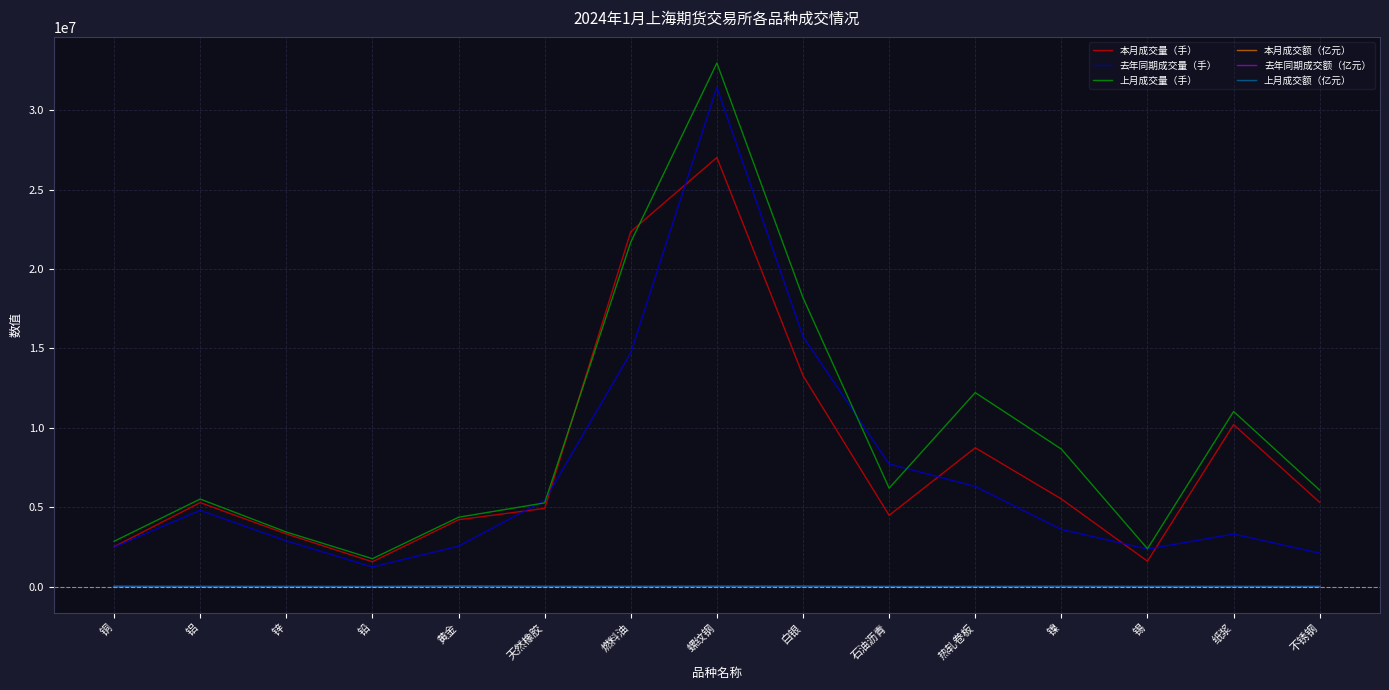

Where is 本月成交量（手） nearest to the value 14296121?

白银